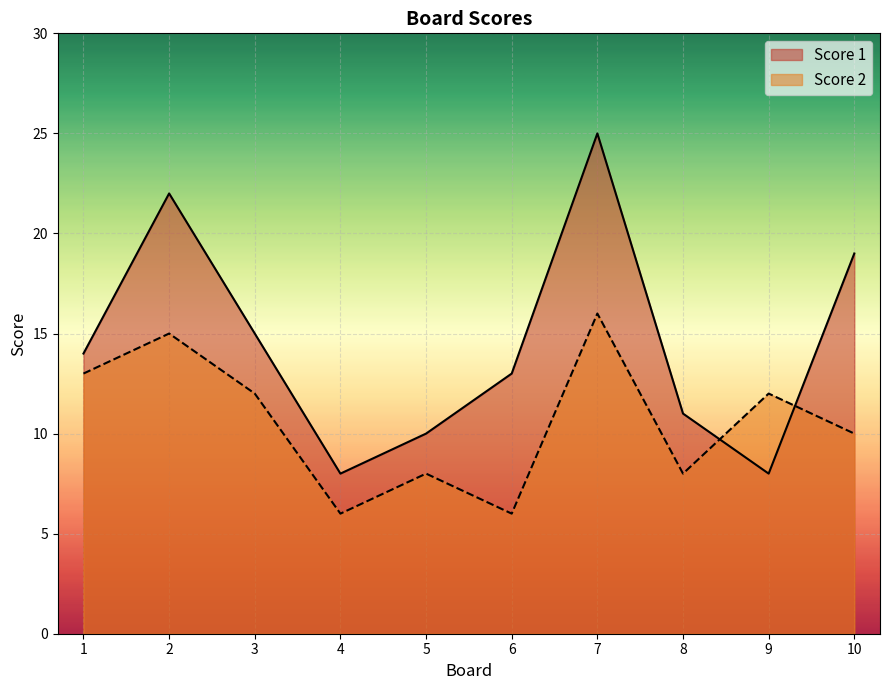

At how many categories does at least one series exceed 22?

1